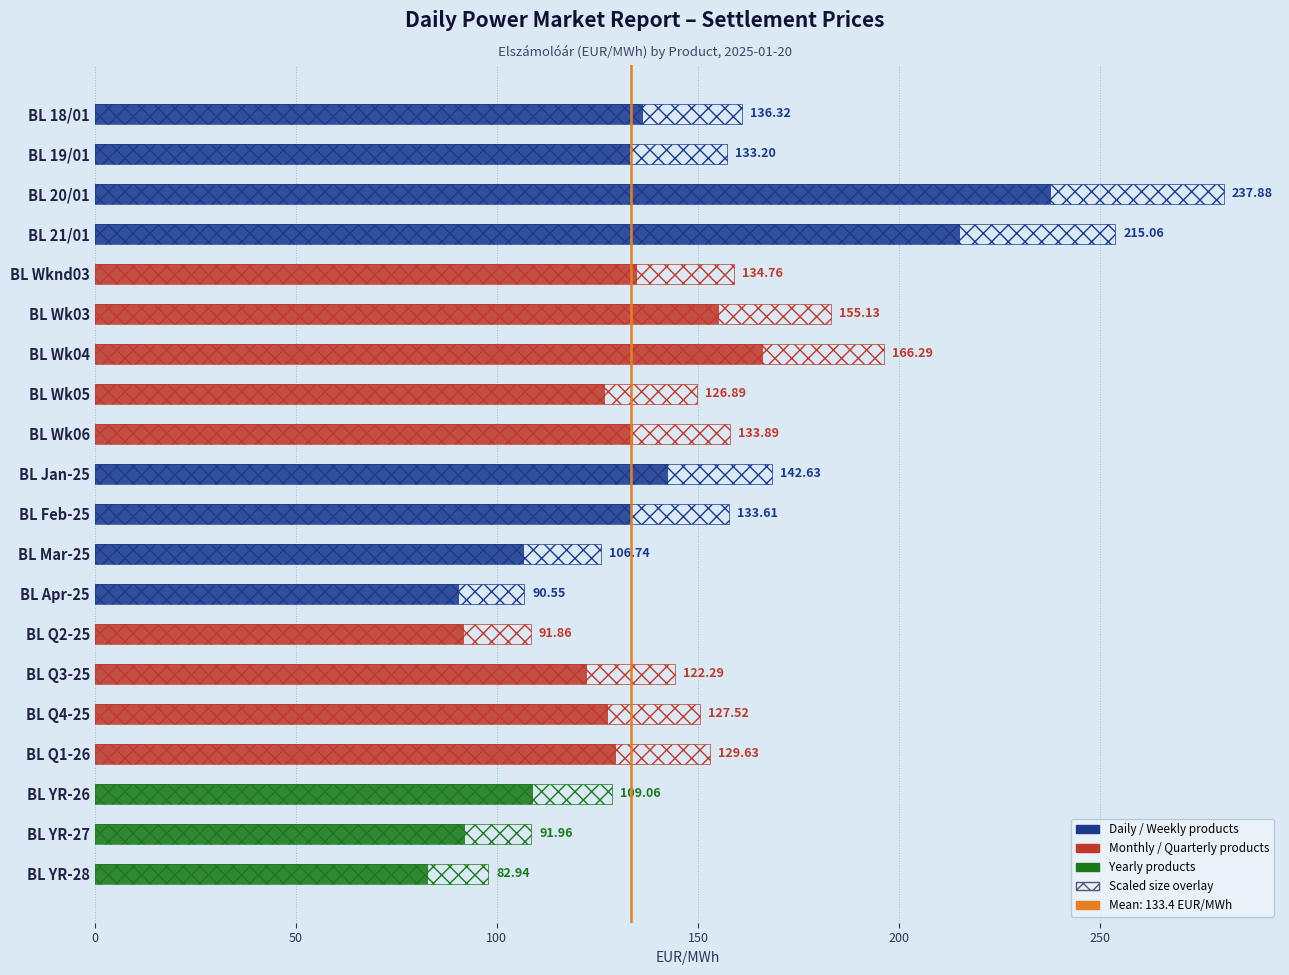

True or false: Termék mérete (MWh) scaled has a value of 280.4 at BL 18/01.

False